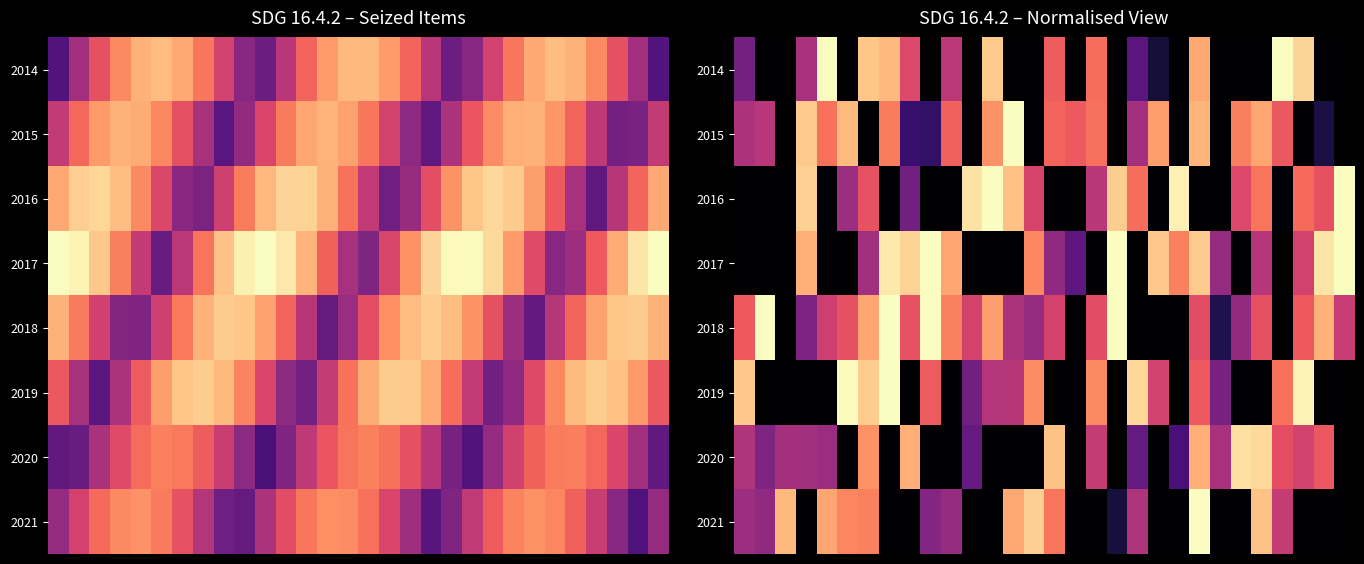

What is the total value across all series at 9?

3.2